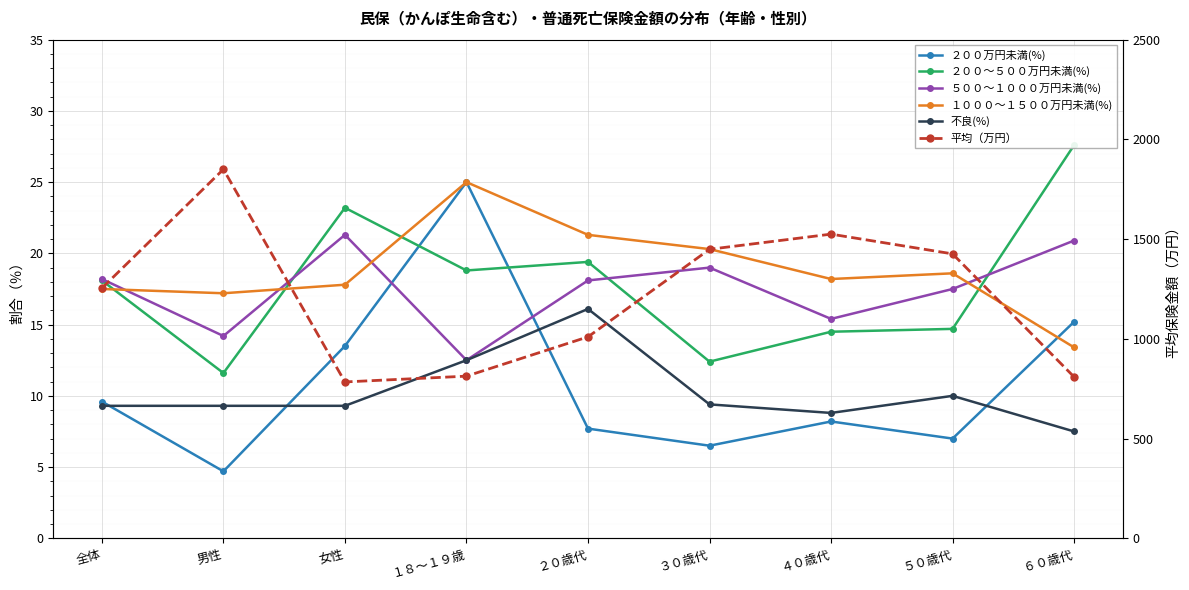

What is the difference between the maximum and minimum values in the 不良(%) series?

8.6